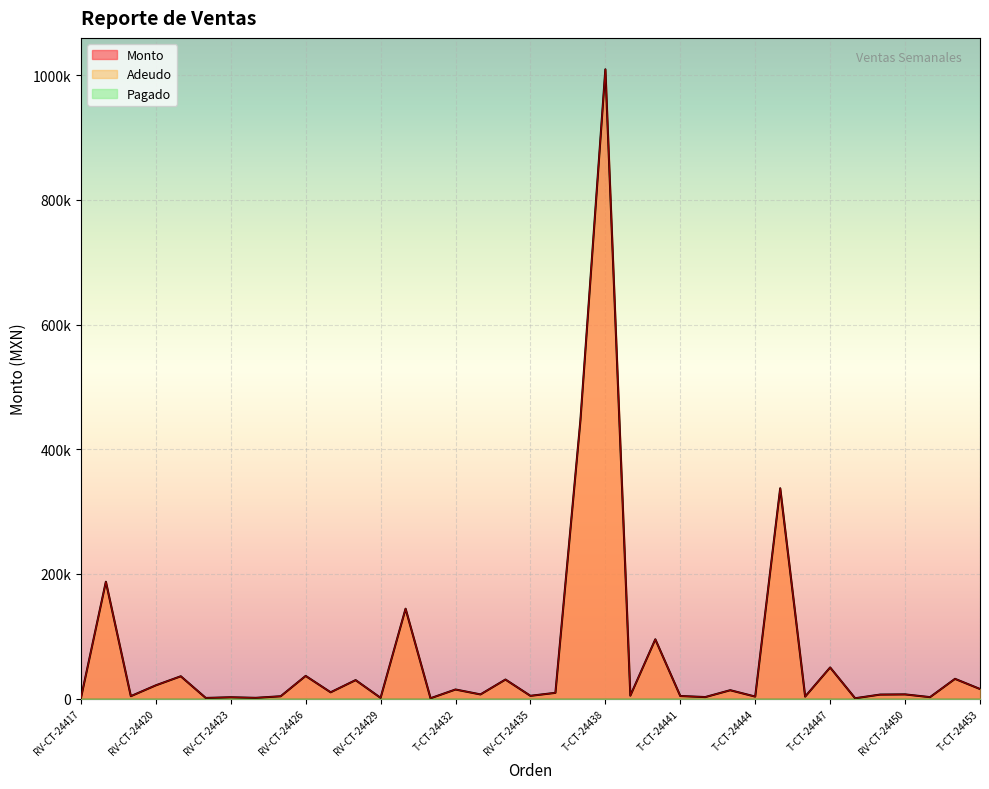

Rank the series by their maximum value, from highest to lowest.

Monto, Adeudo